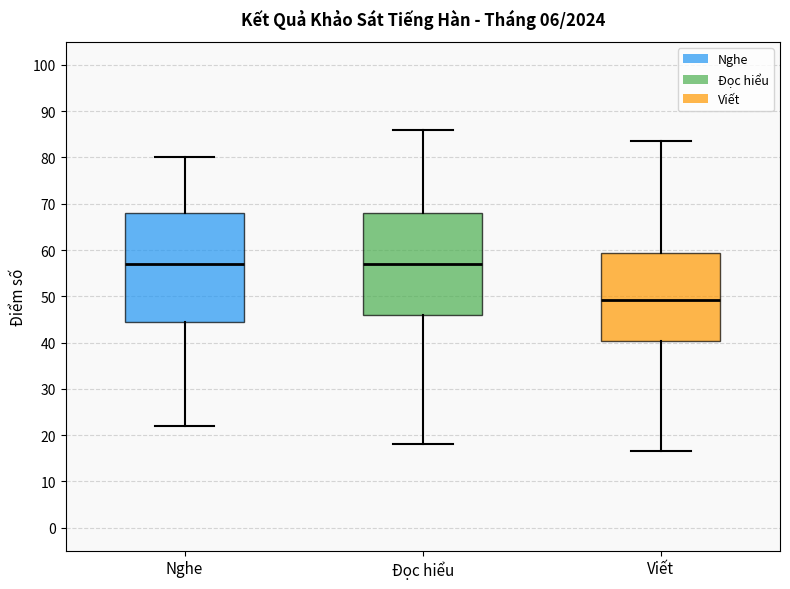

Reading left to right, transcribe this box plot: for each box, give where its median line is, the range the box spans, and where its two whiskers end, as read against the y-axis. The values are not printed on the chart, so give them approximately, as read against the axis.

Nghe: median 57, box 45 to 68, whiskers 22 to 80
Đọc hiểu: median 57, box 46 to 68, whiskers 18 to 86
Viết: median 49, box 40 to 59, whiskers 17 to 84